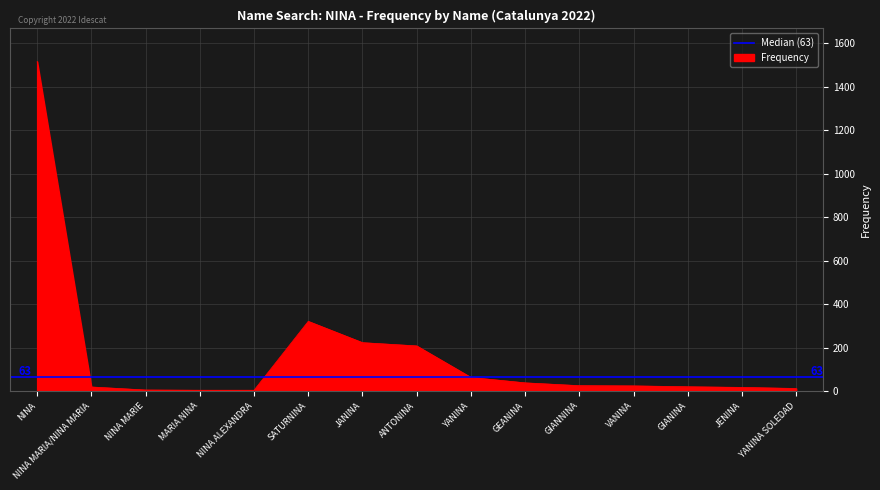

What is the change in value from ANTONINA to JENINA?

-191